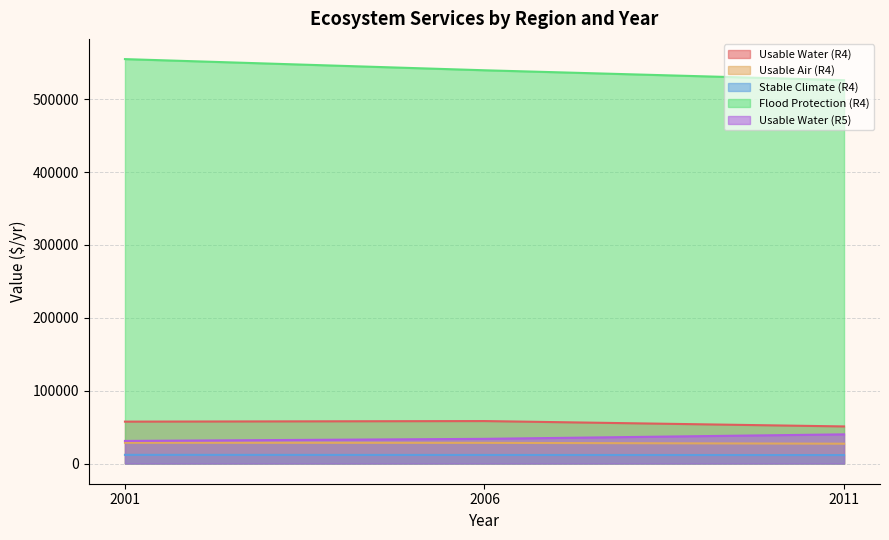

Reading left to right, transcribe all the data shown in this chart.

Usable Water (R4): 57460	58249	50876
Usable Air (R4): 28486	28310	27157
Stable Climate (R4): 11882	11720	11581
Flood Protection (R4): 555004	539681	526058
Usable Water (R5): 30974	33832	39992